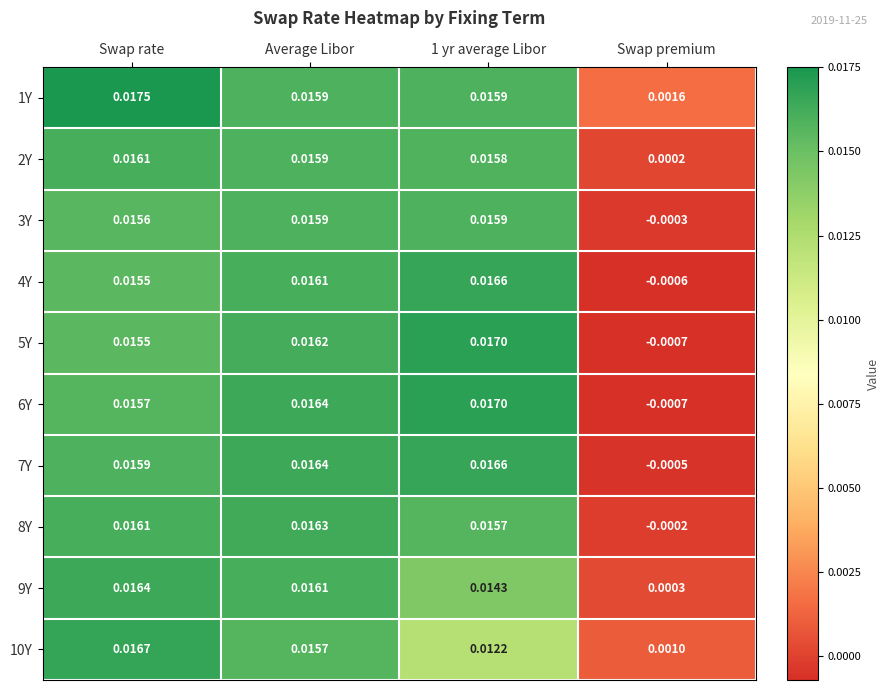

Which series has the largest total across all categories?

1Y